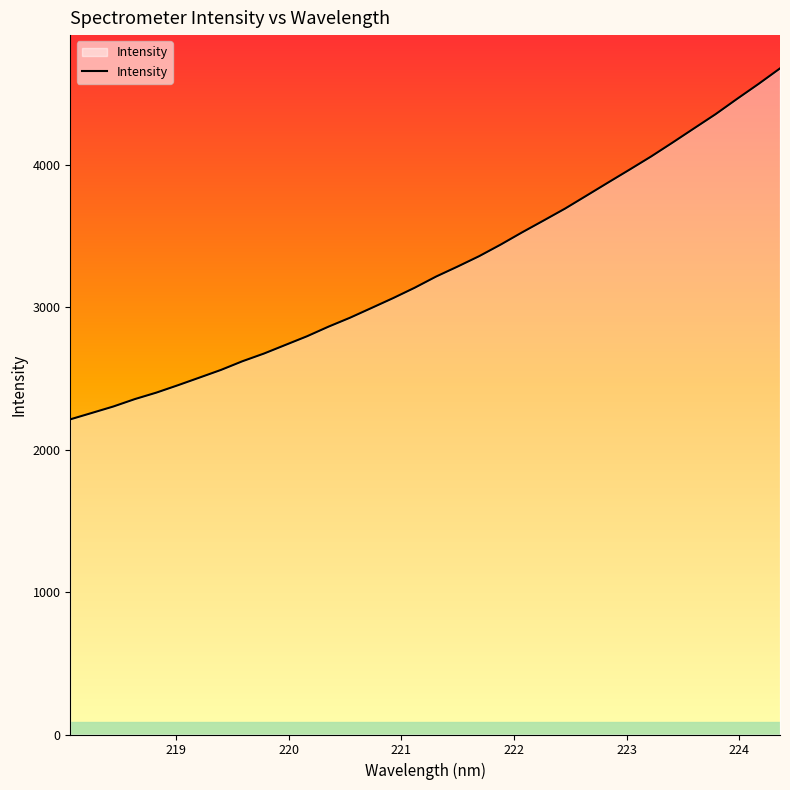

What is the difference between the maximum and minimum values?

2463.2